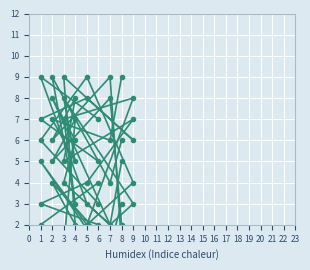

What is the difference between the maximum and second lowest values in the col_5 series?

7